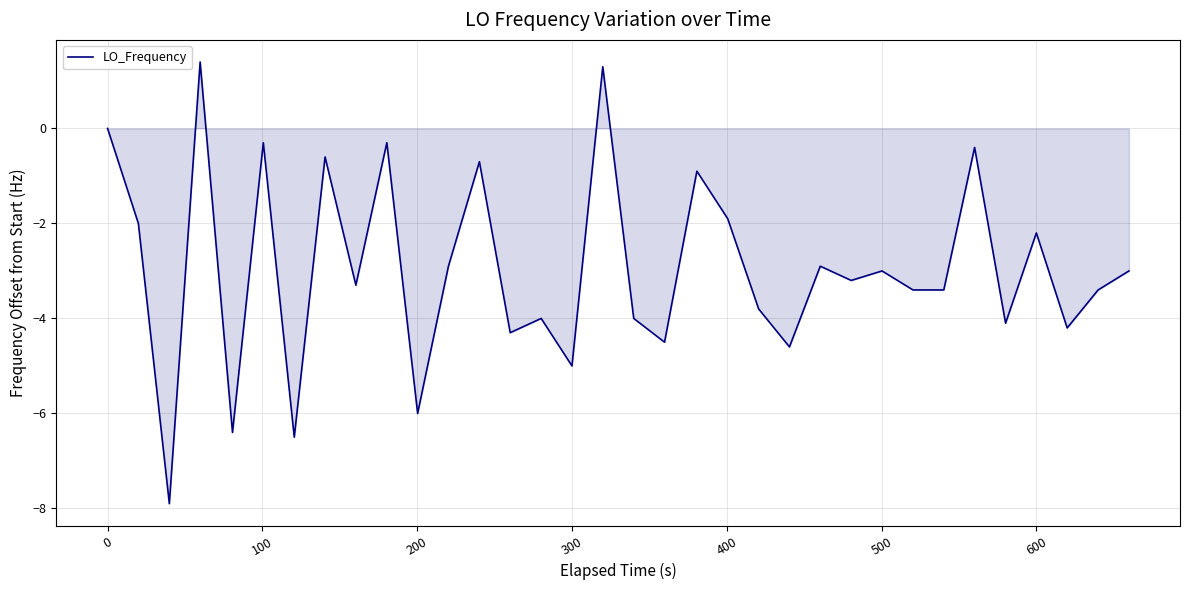

What is the greatest value displayed?

1.4